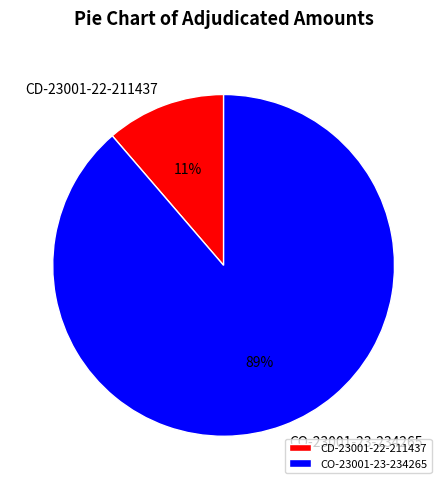

Count the number of slices in the pie.

2